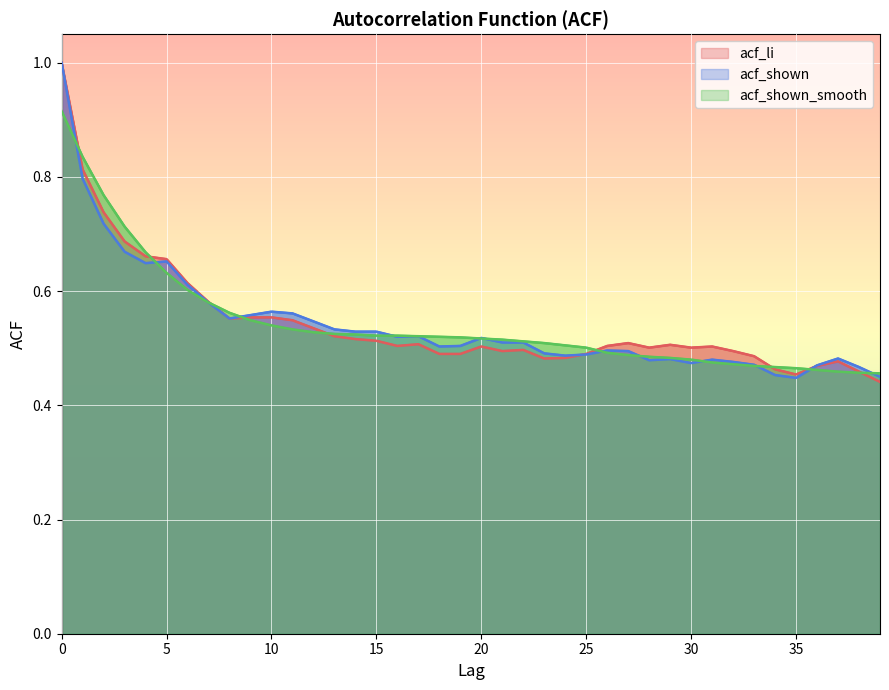

What is the value of the acf_li point at the 14th from the left?

0.5